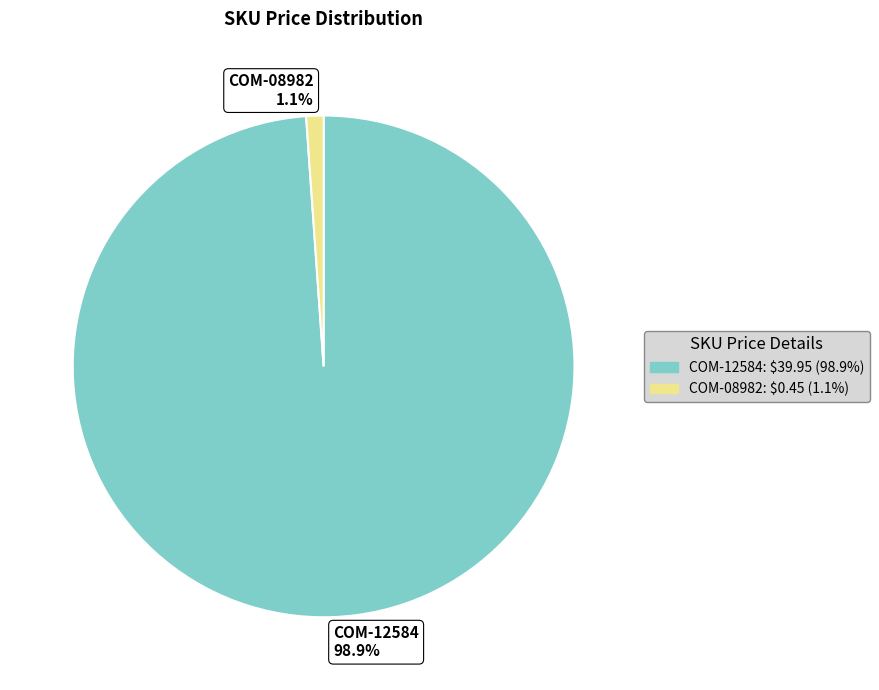

To the nearest percent, what is the combined percentage of COM-08982 and COM-12584?

100%